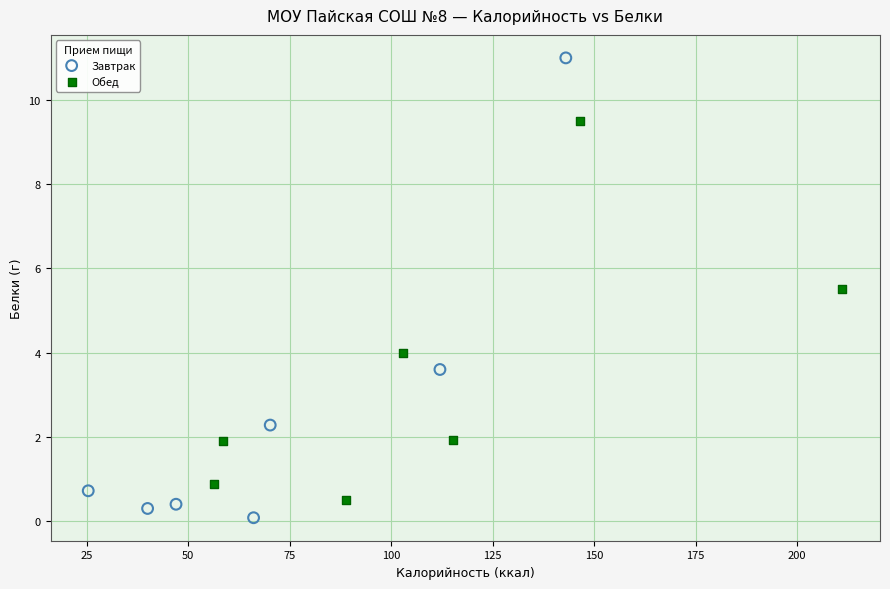

Which series has the largest Y range (max minus min)?

Завтрак